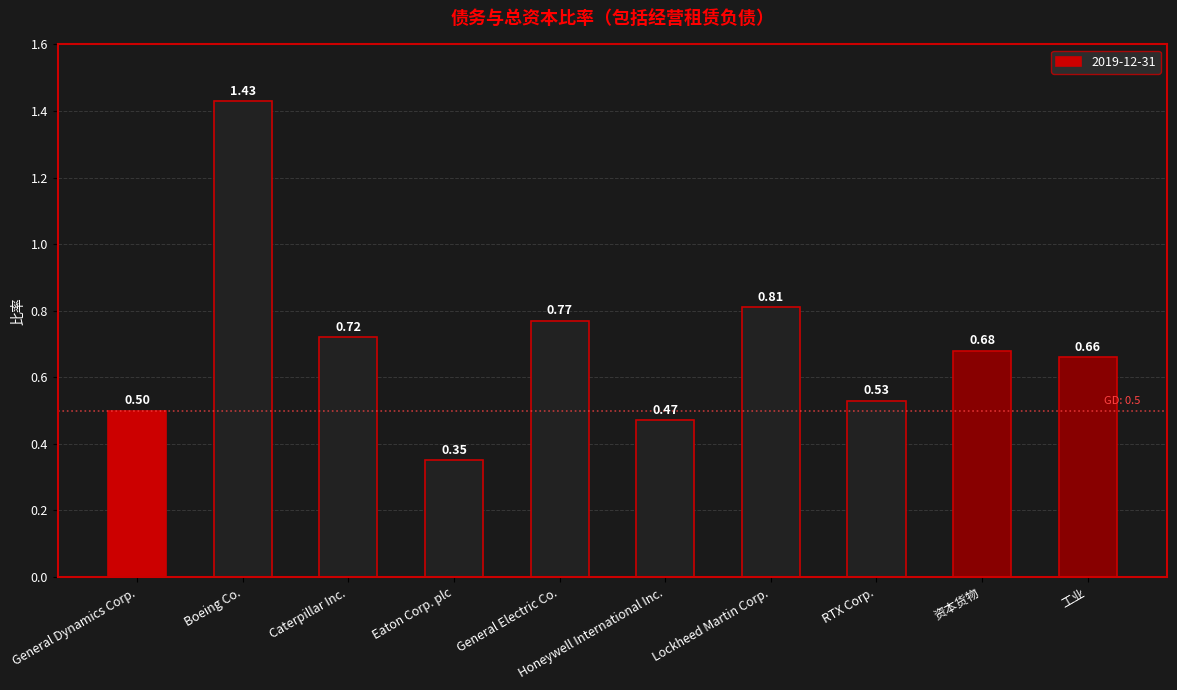

Which category has the highest value across all series?

Boeing Co.